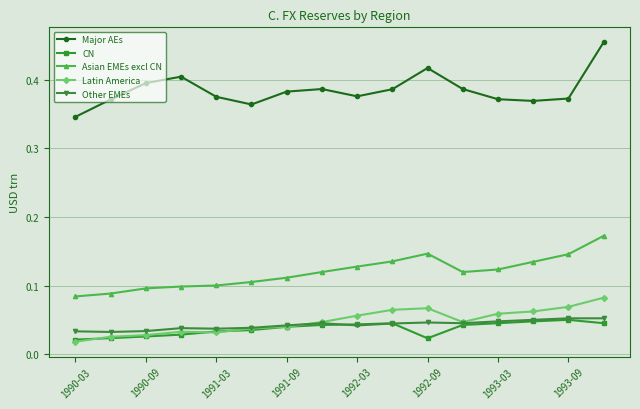

Which series has the largest total across all categories?

Major AEs